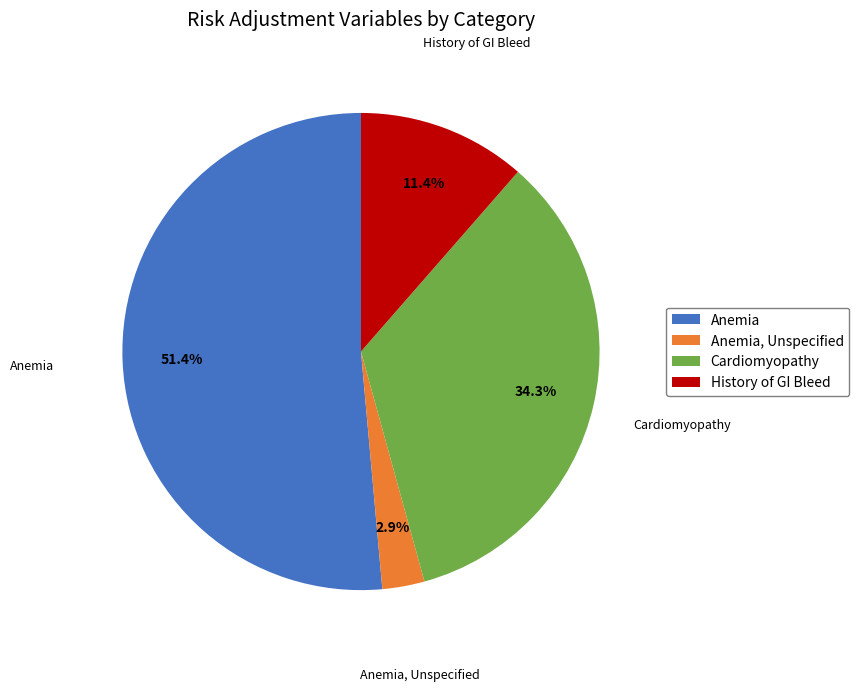

True or false: Anemia accounts for 42% of the total.

False